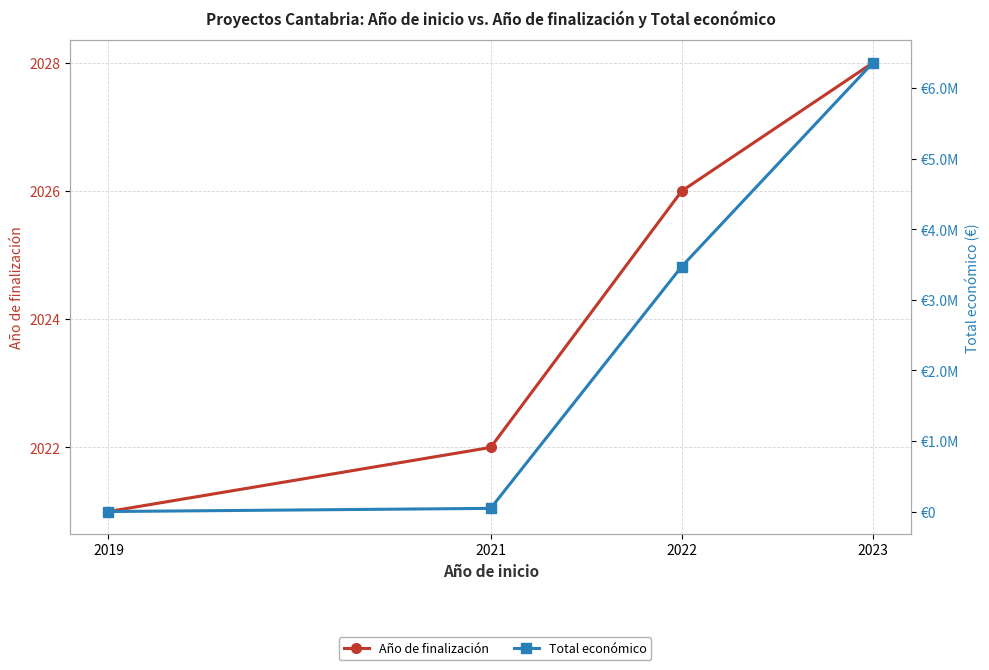

At which category is the sum across all series the highest?

2023